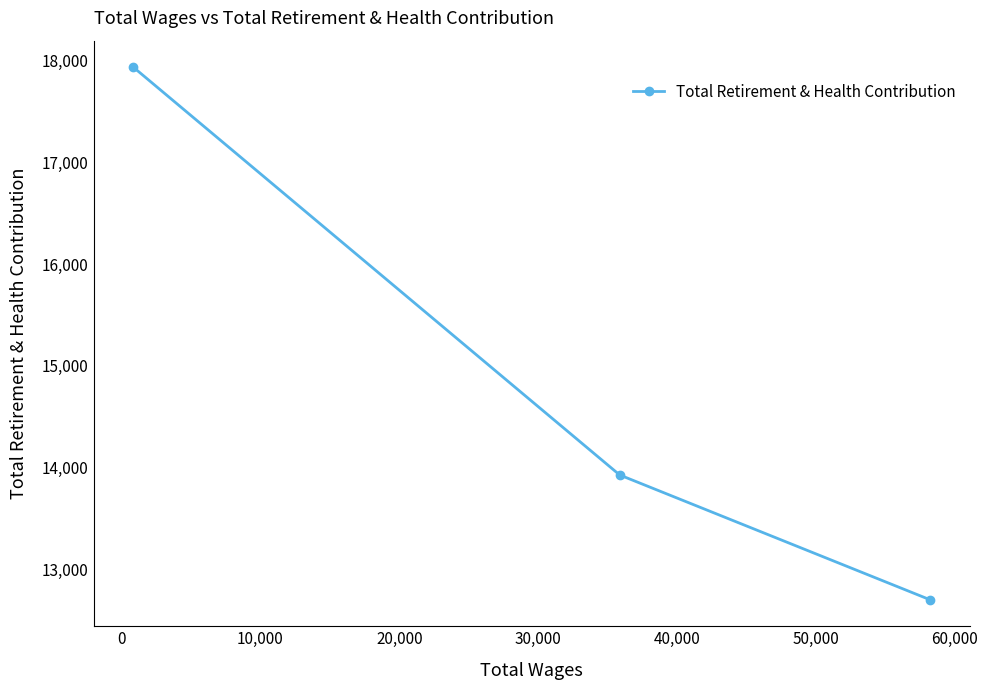

What is the value of the 2nd point from the left?

13925